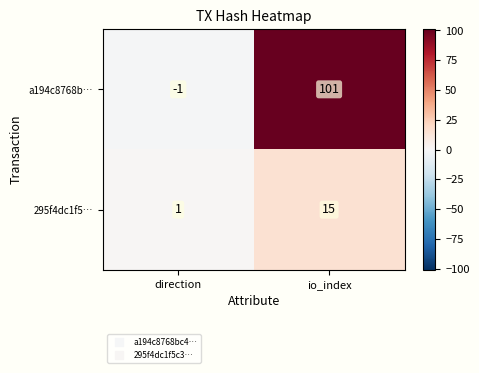

What is the greatest value displayed?

101